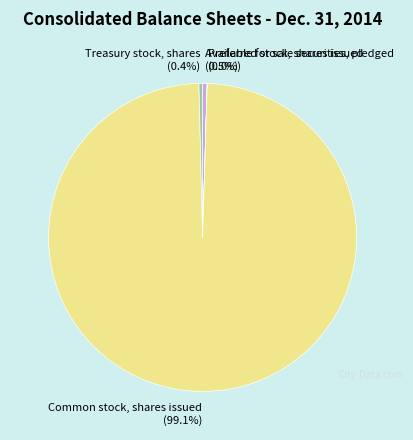

Do Available for sale securities, pledged and Treasury stock, shares together represent more than half of the pie?

No